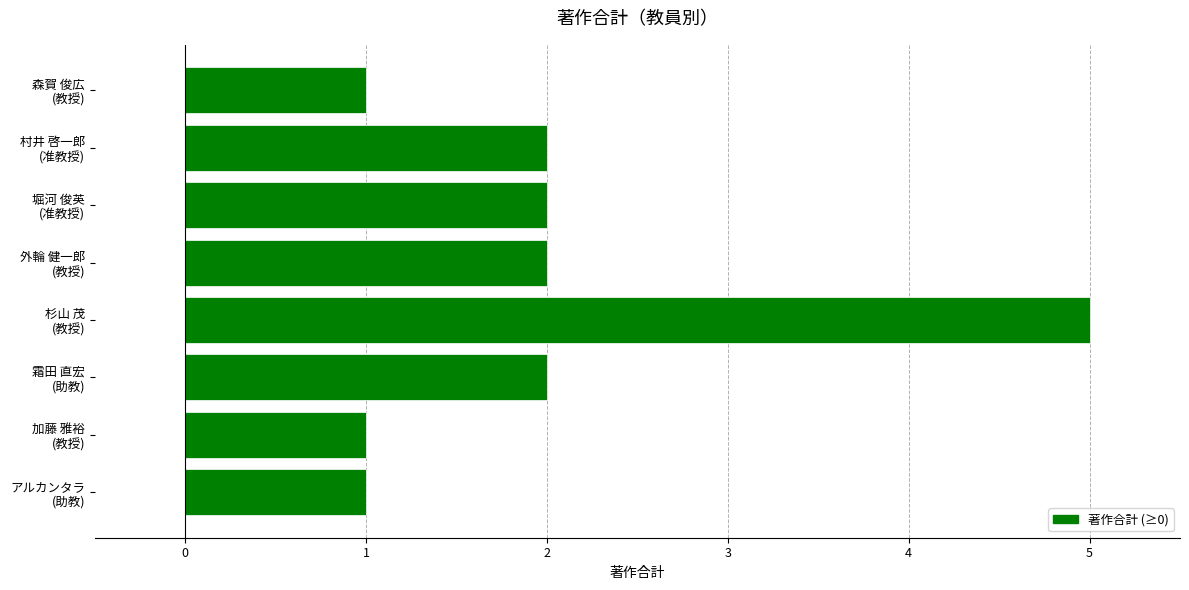

What is the greatest value displayed?

5